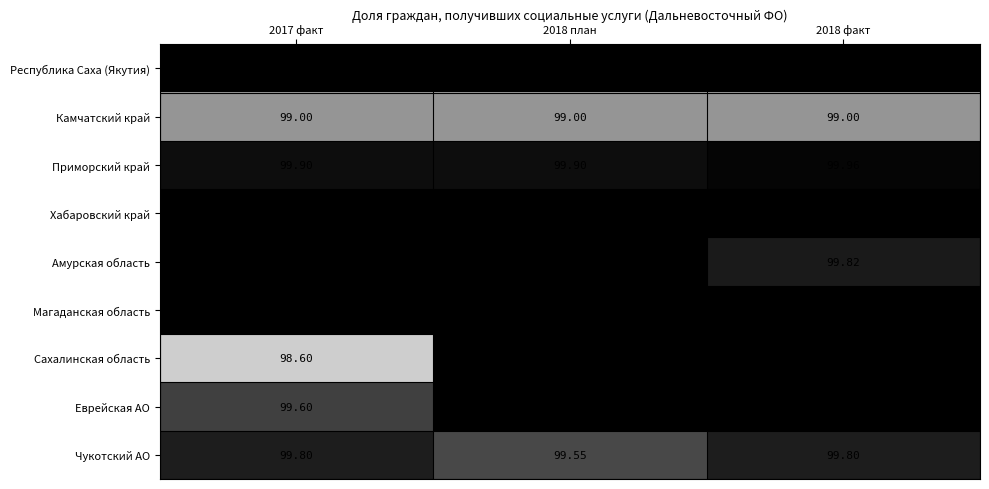

Which series has the widest spread of values?

Сахалинская область